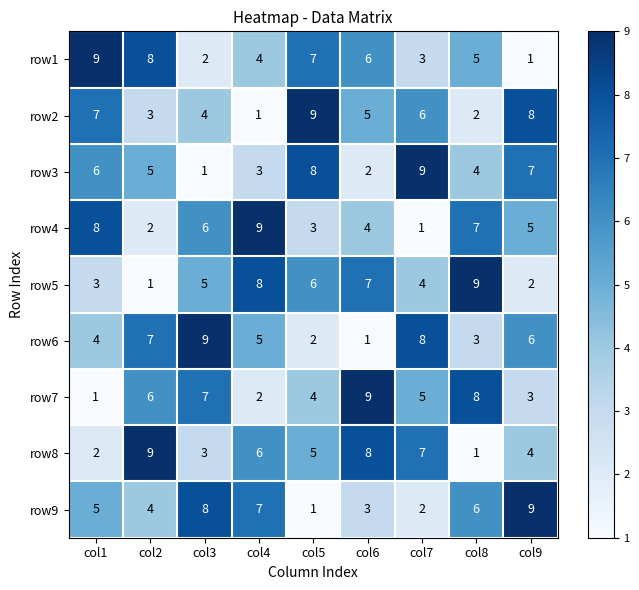

What is the maximum value shown in the chart?

9